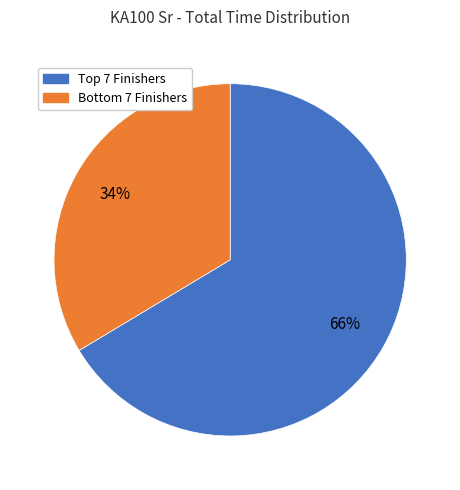

How many slices are in this pie chart?

2